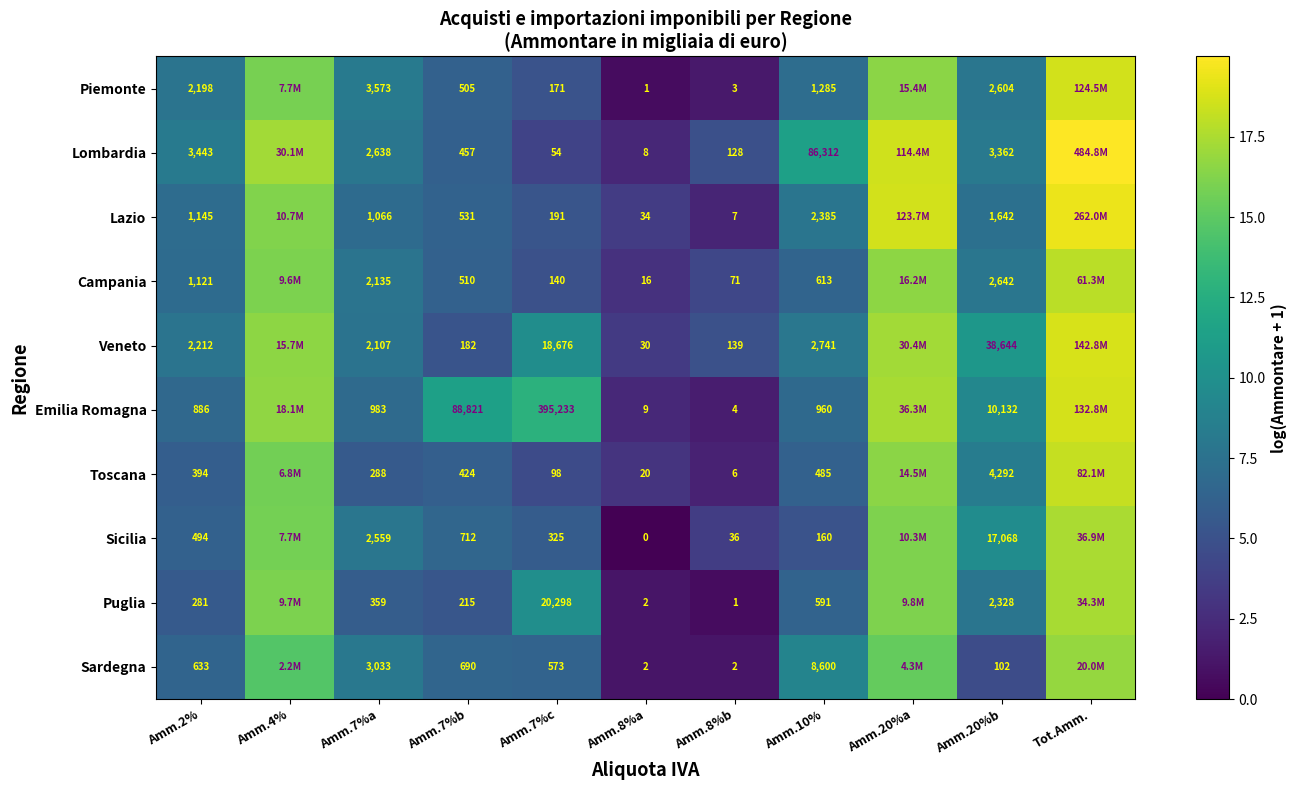

Rank the series at Amm.20%b from lowest to highest value.

Sardegna, Lazio, Puglia, Piemonte, Campania, Lombardia, Toscana, Emilia Romagna, Sicilia, Veneto